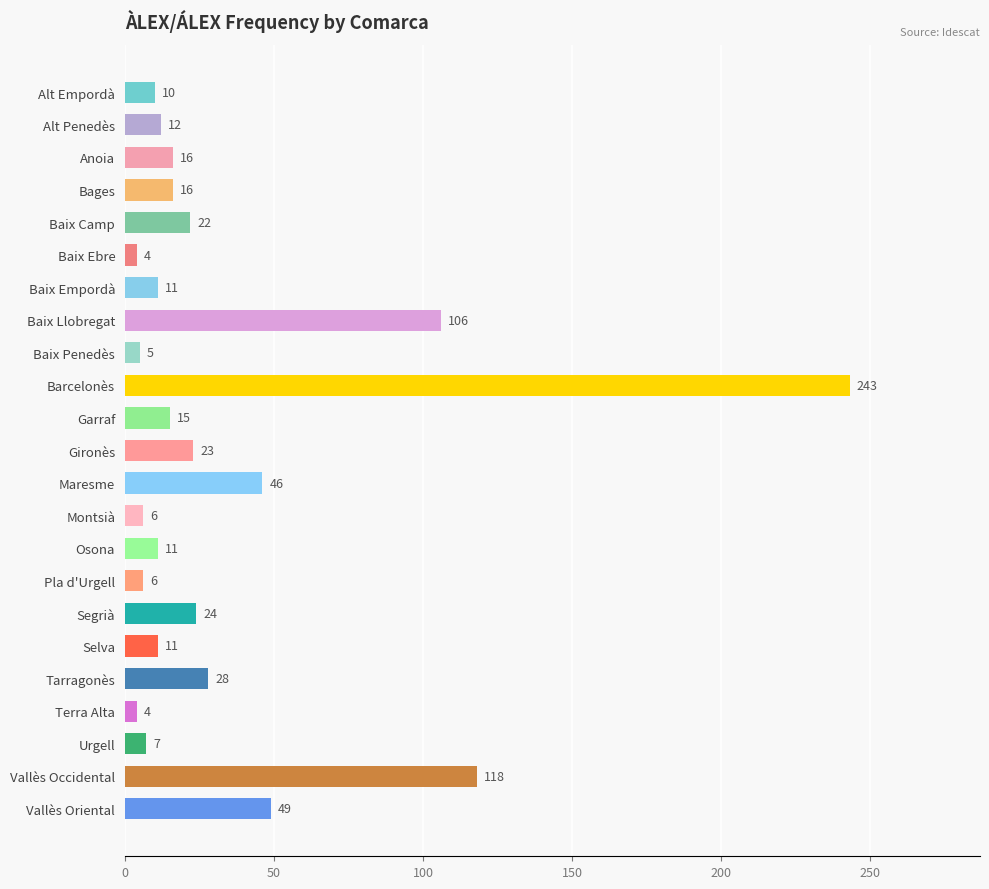

At which label is the value closest to 123?

Vallès Occidental